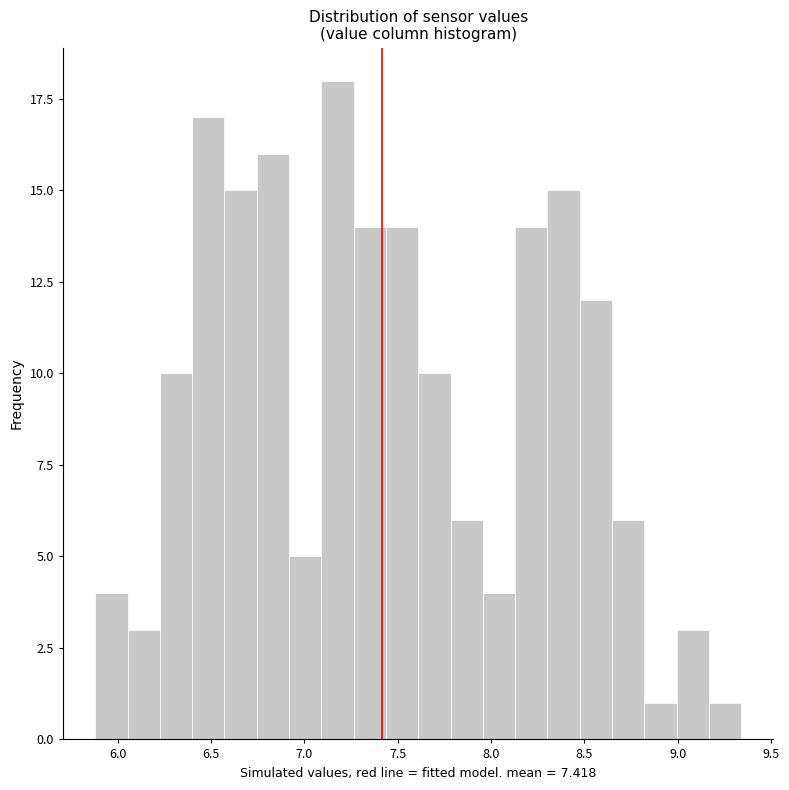

Read against the x-axis, roughly where is the centre of the tallest bar?

7.20